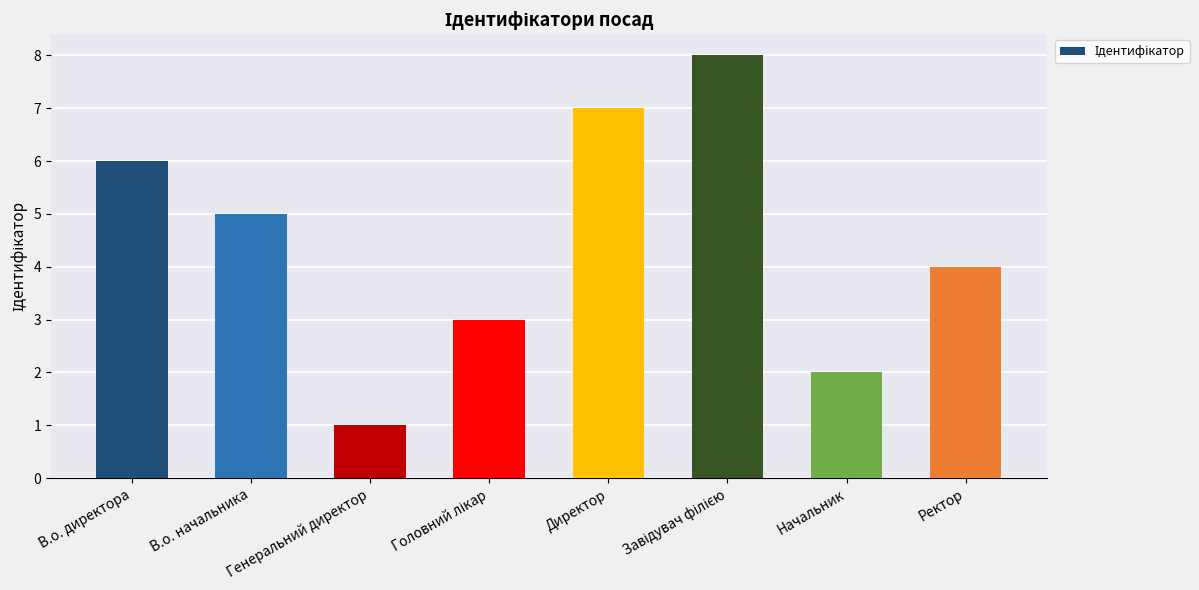

What is the difference between the maximum and minimum values?

7